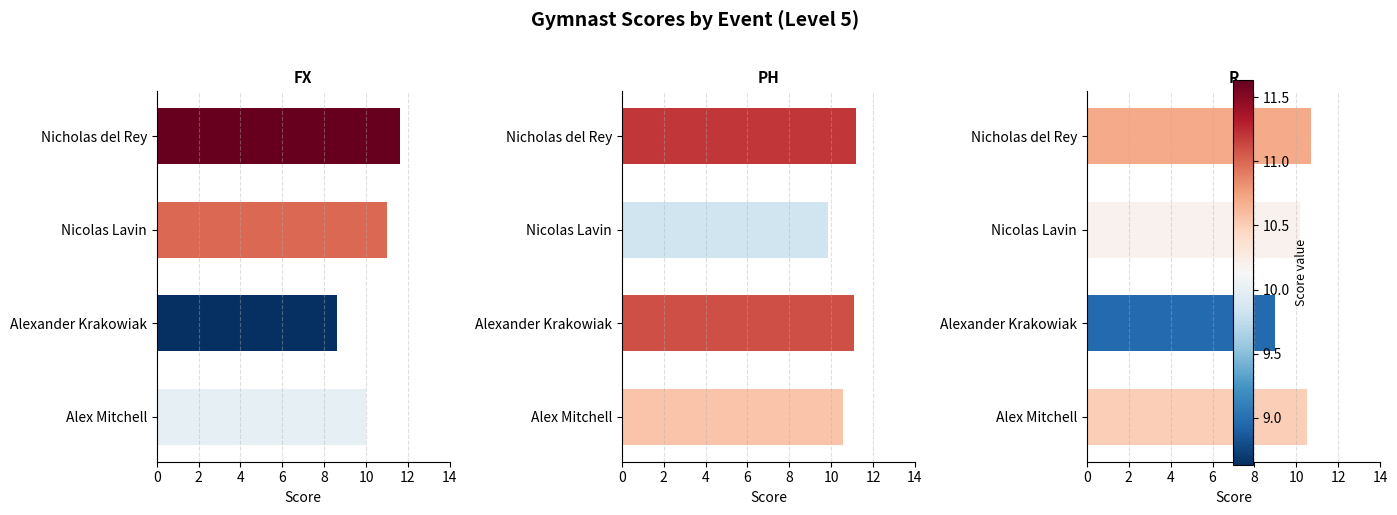

What is the difference between the maximum and minimum values in the R series?

1.7